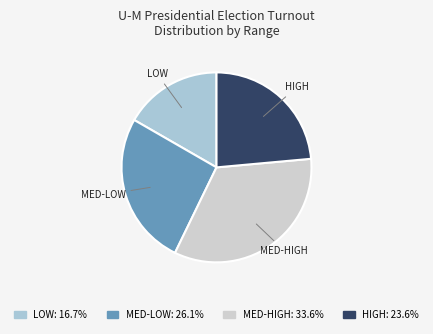

Approximately how many times larger is the value at LOW: 16.7% compared to HIGH: 23.6%?

0.7